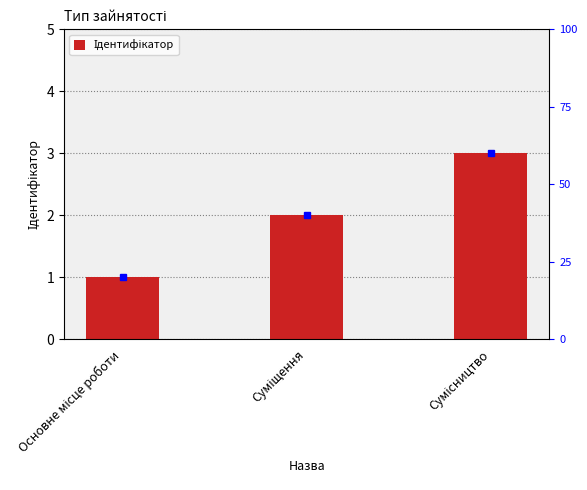

What is the value of the 1st bar from the left?

1